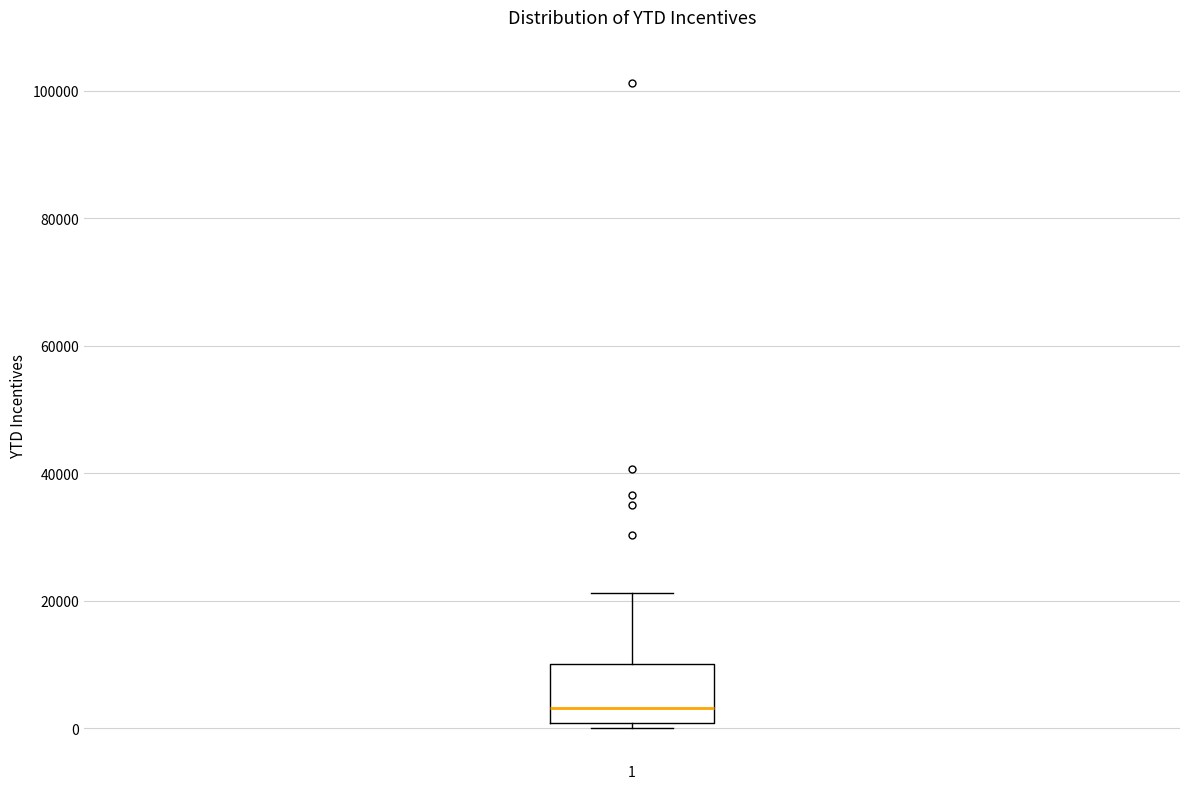

Read this box plot against the y-axis: the position of the median line, the range covered by the box, and the ends of both whiskers. The values are not printed on the chart, so give them approximately, as read against the axis.

median 4000, box 0 to 10000, whiskers 0 (just below the box's lower edge) to 22000